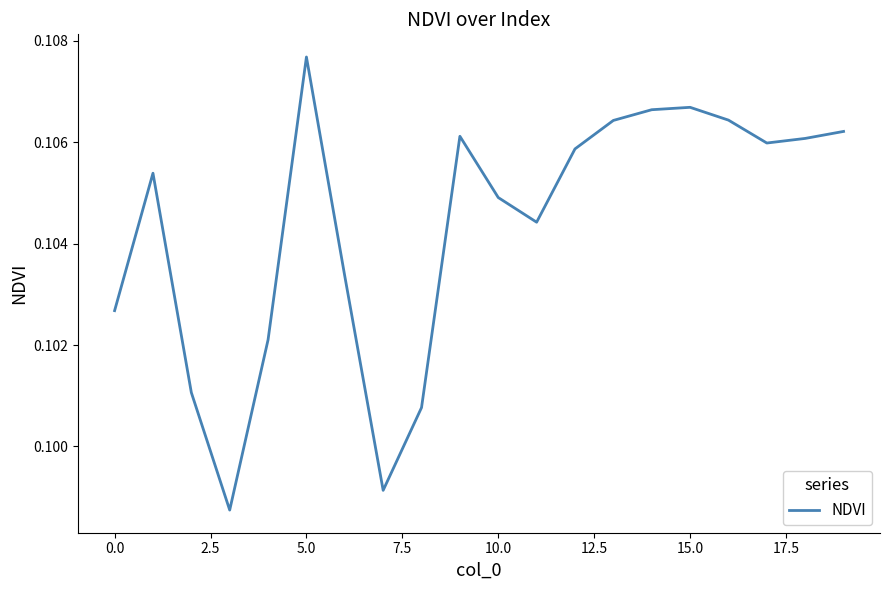

Does the chart display data point markers on the line(s)?

No